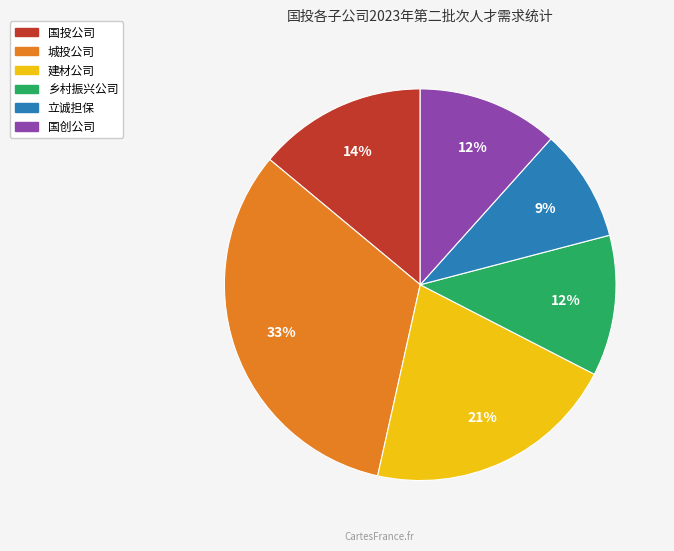

What is the largest slice in the pie chart?

城投公司